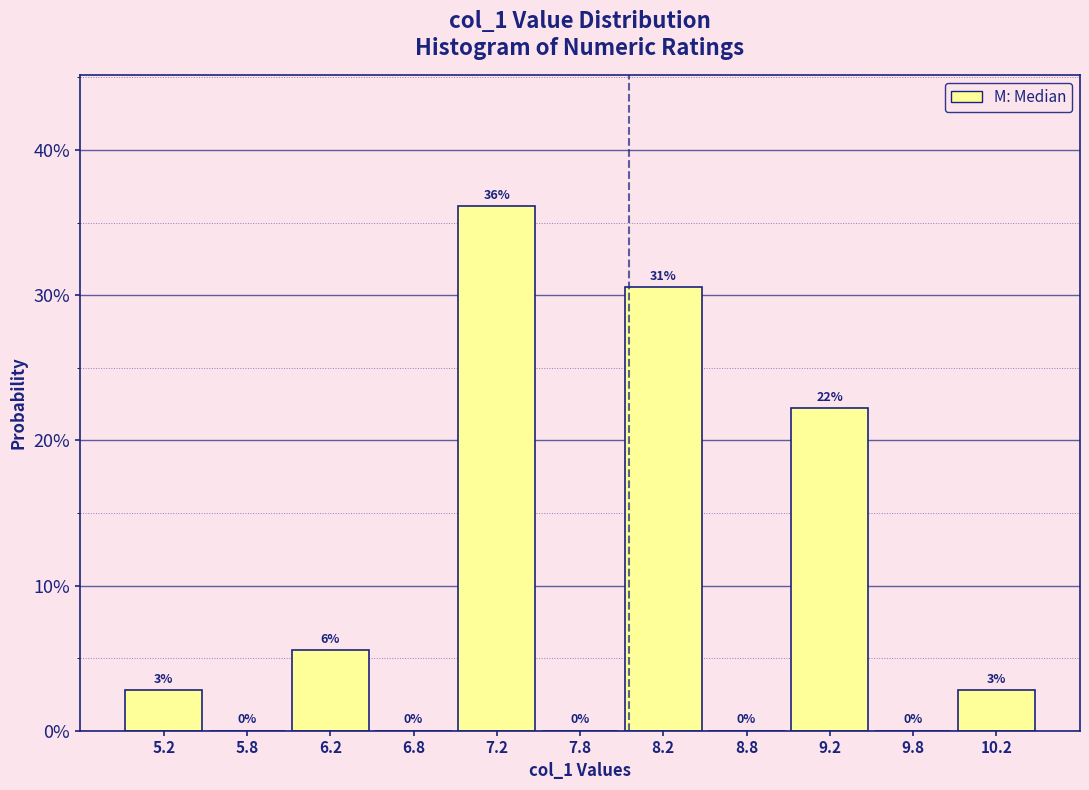

Over which range of the x-axis is the bar tallest?

7.0 to 7.5